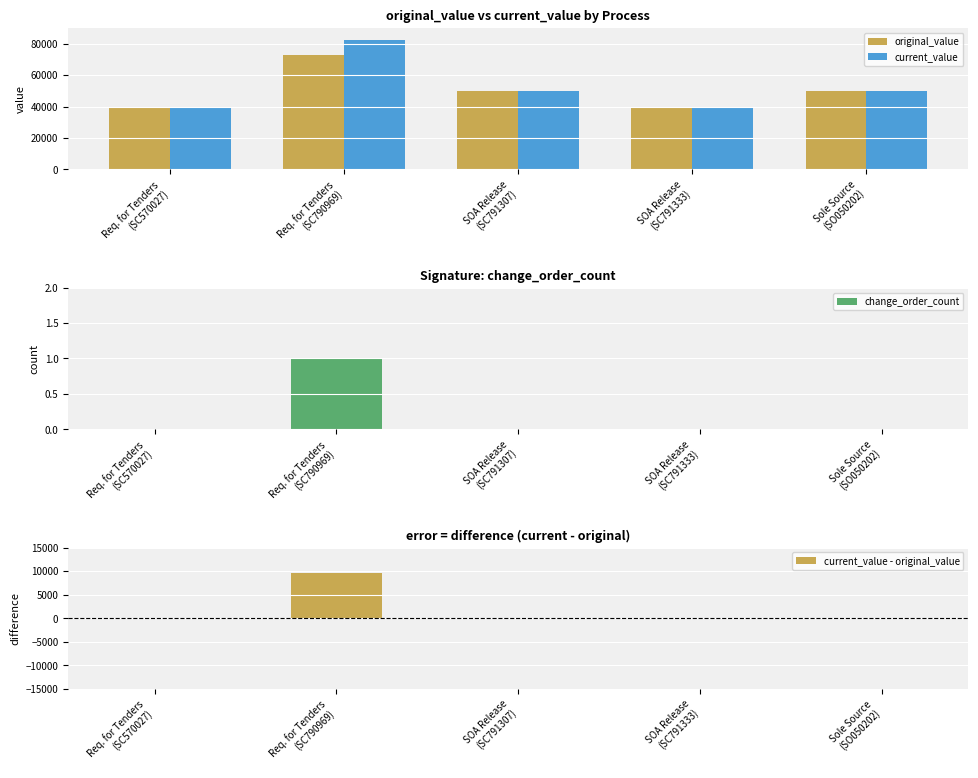

The value of change_order_count at Req. for Tenders
(SC790969) is 1. True or false?

True